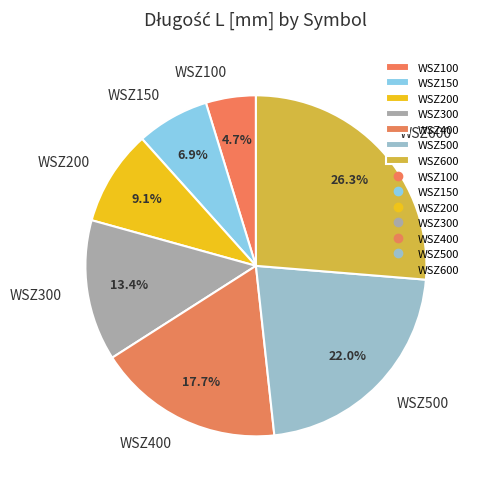

Rank the categories by value from highest to lowest.

WSZ600, WSZ500, WSZ400, WSZ300, WSZ200, WSZ150, WSZ100